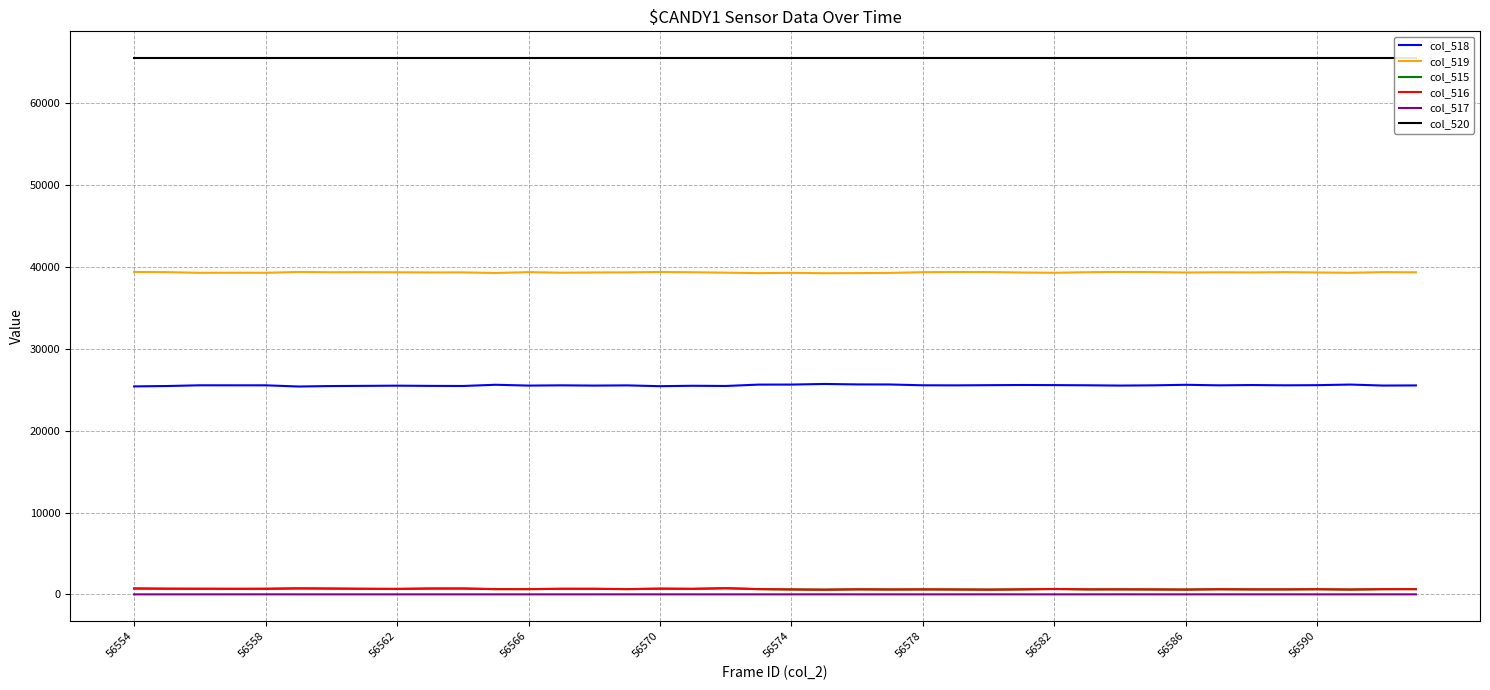

Is it true that col_518 equals 25641 at 56574?

True